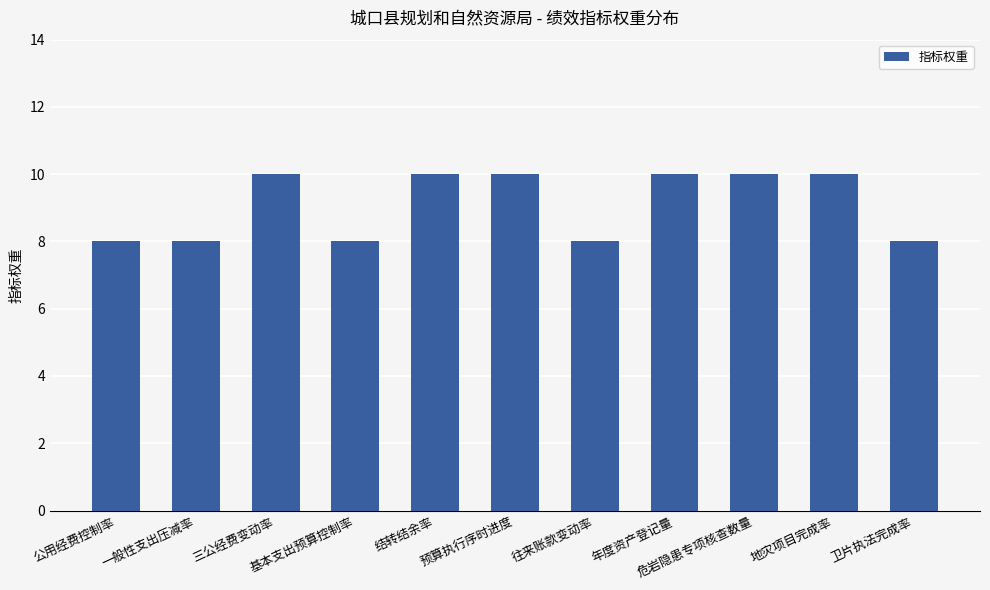

The chart shows a value of 8 at 往来账款变动率. True or false?

True